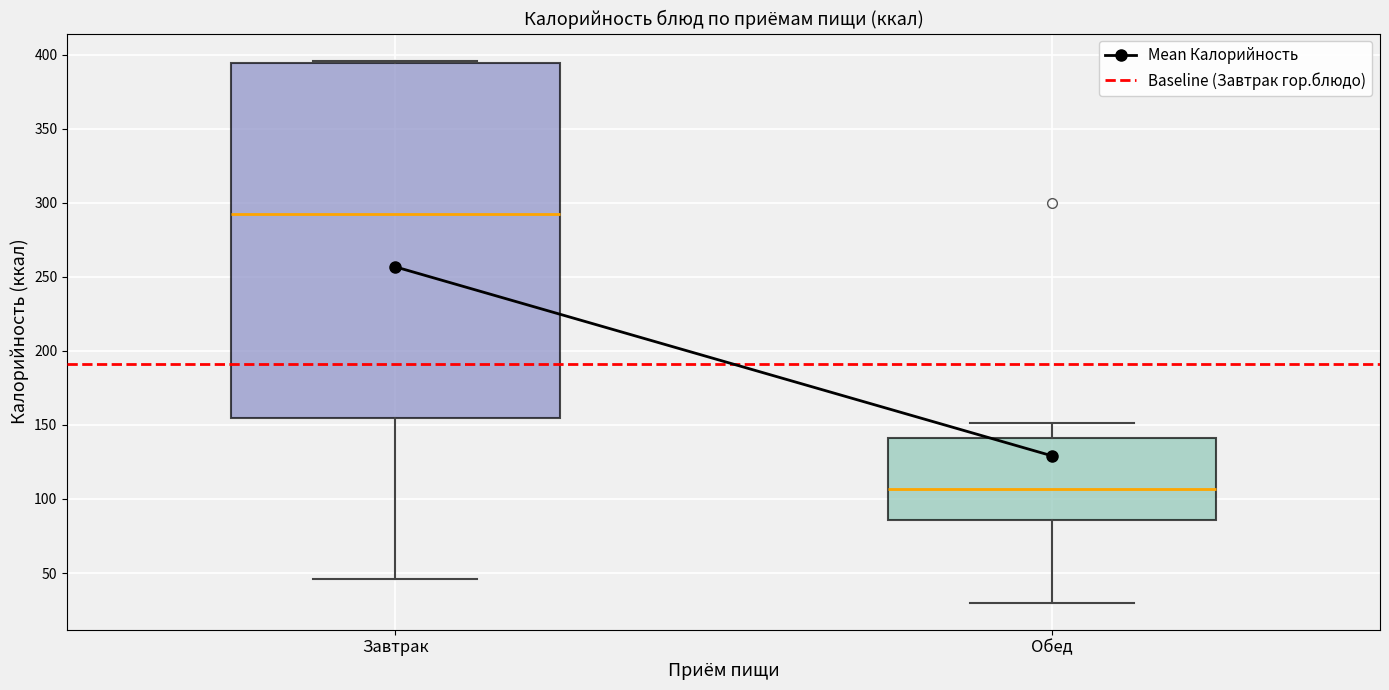

Reading left to right, read every box against the y-axis: the position of its median line, the range the box covers, and the ends of its whiskers. The values are not printed on the chart, so give them approximately, as read against the axis.

Завтрак: median 295, box 155 to 395, whiskers 45 to 395
Обед: median 105, box 85 to 140, whiskers 30 to 150